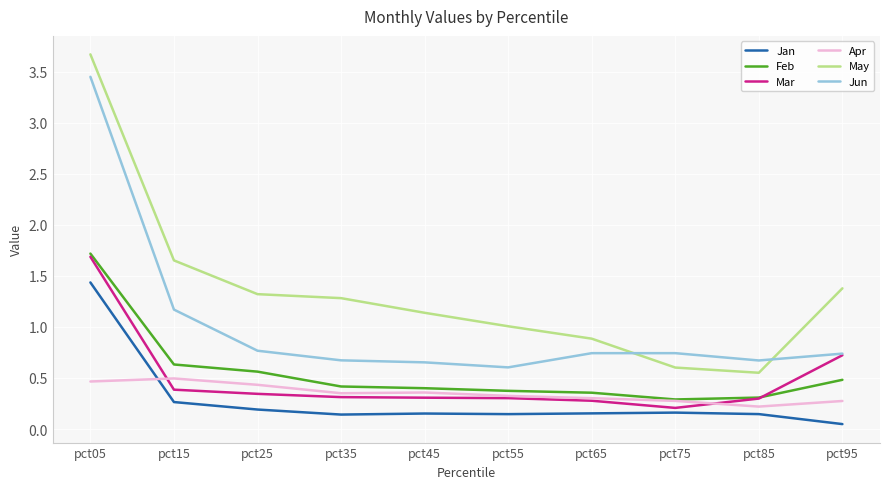

The Jan series shows 0.9 at pct05. True or false?

False